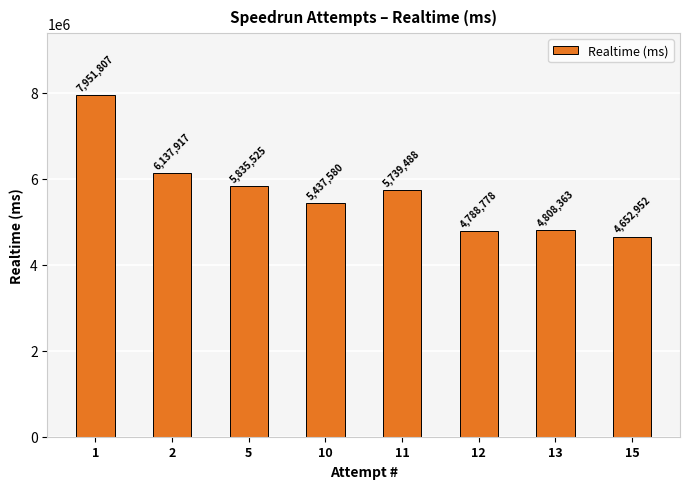

What is the sum of the values at 2 and 15?

10790869